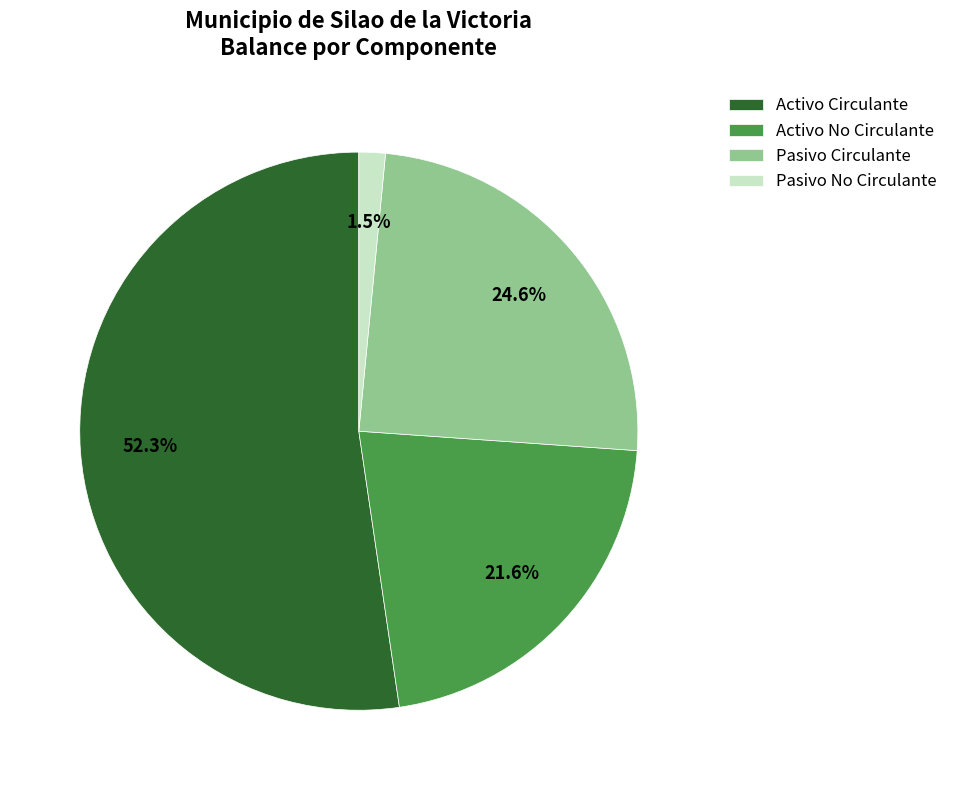

Which category accounts for the majority?

Activo Circulante